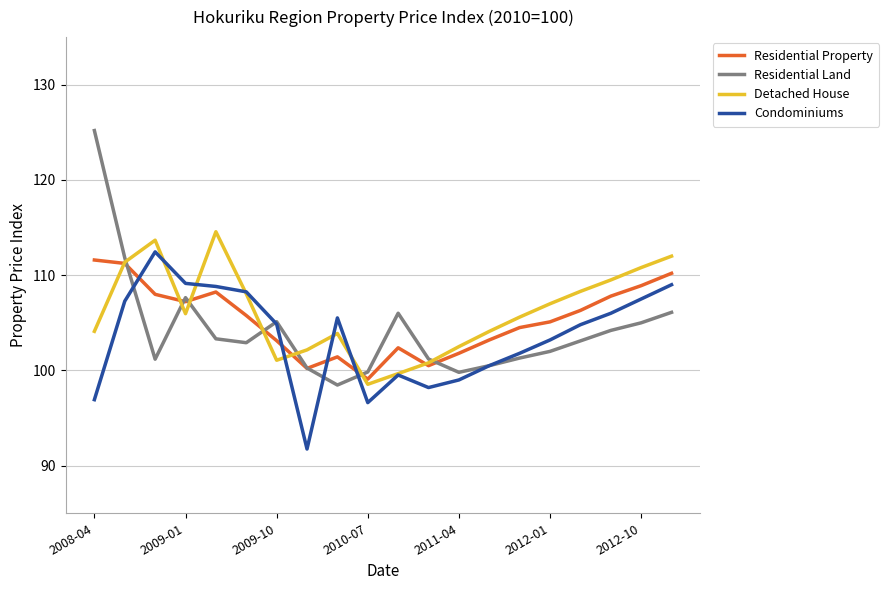

Which series has the widest spread of values?

Residential Land